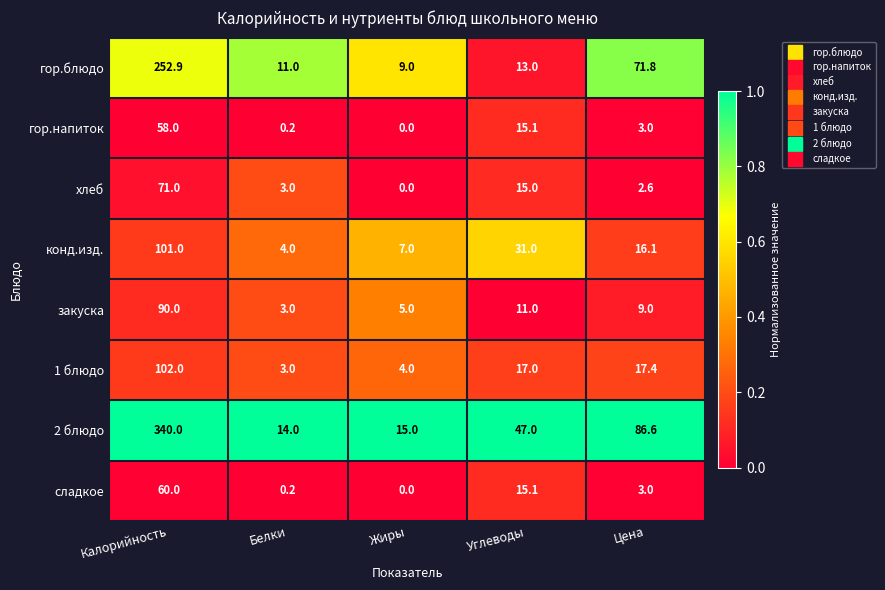

What is the difference between the second highest and minimum values in the гор.блюдо series?

62.8